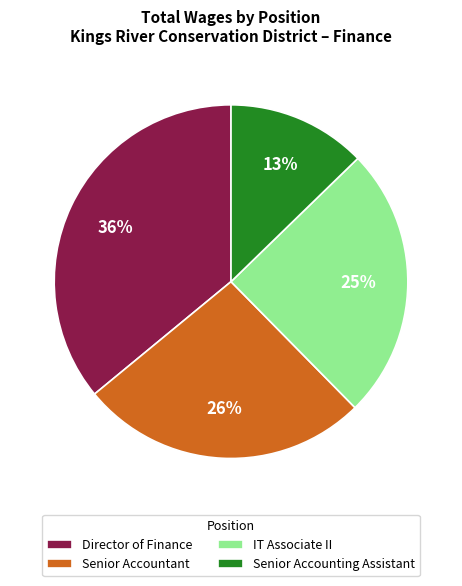

Combined, do Senior Accountant and IT Associate II account for over 50%?

Yes